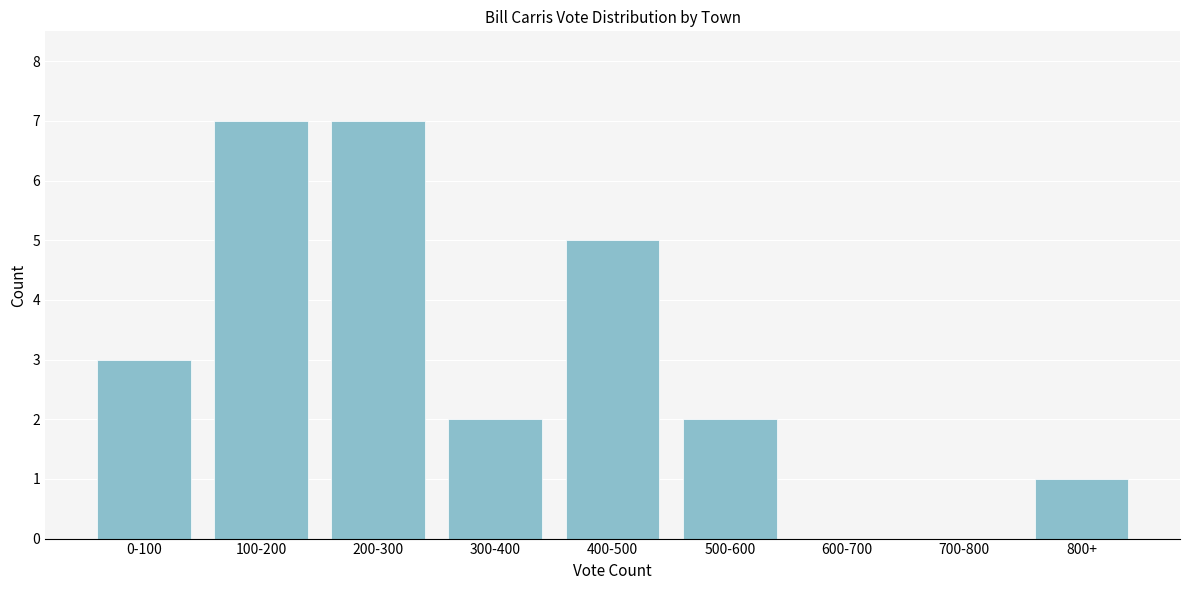

Reading left to right, what are all the values shown in this chart?

0-100=3	100-200=7	200-300=7	300-400=2	400-500=5	500-600=2	600-700=0	700-800=0	800+=1